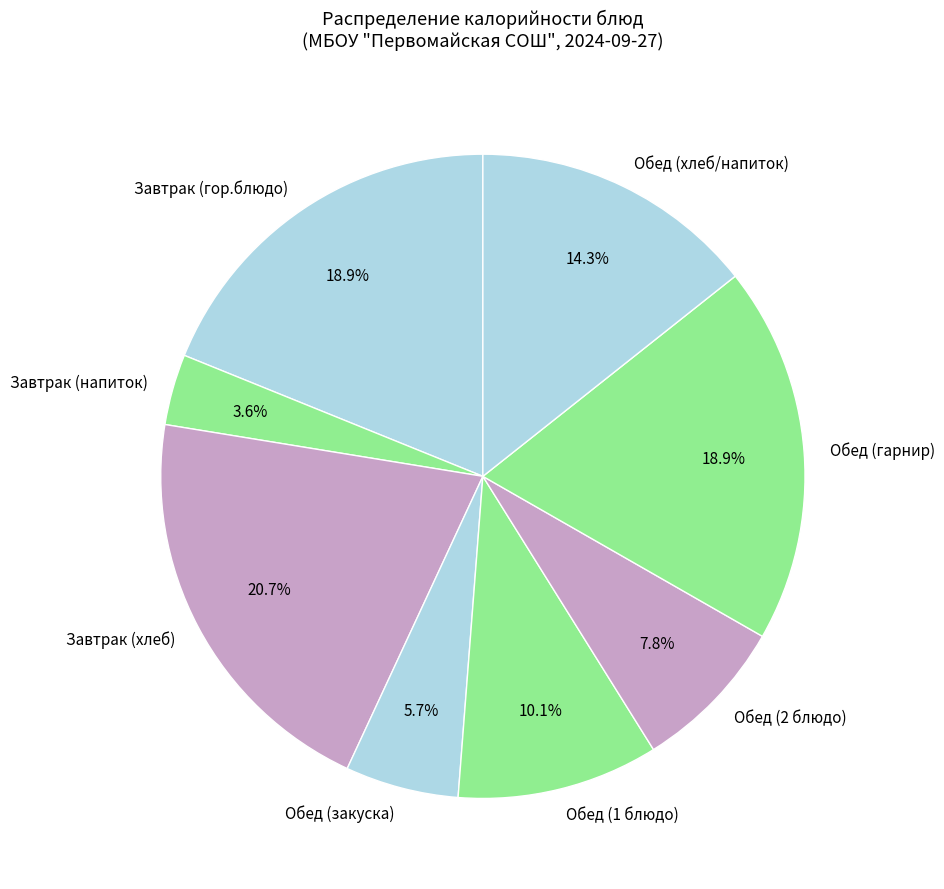

Is Завтрак (хлеб) the majority of the pie?

No